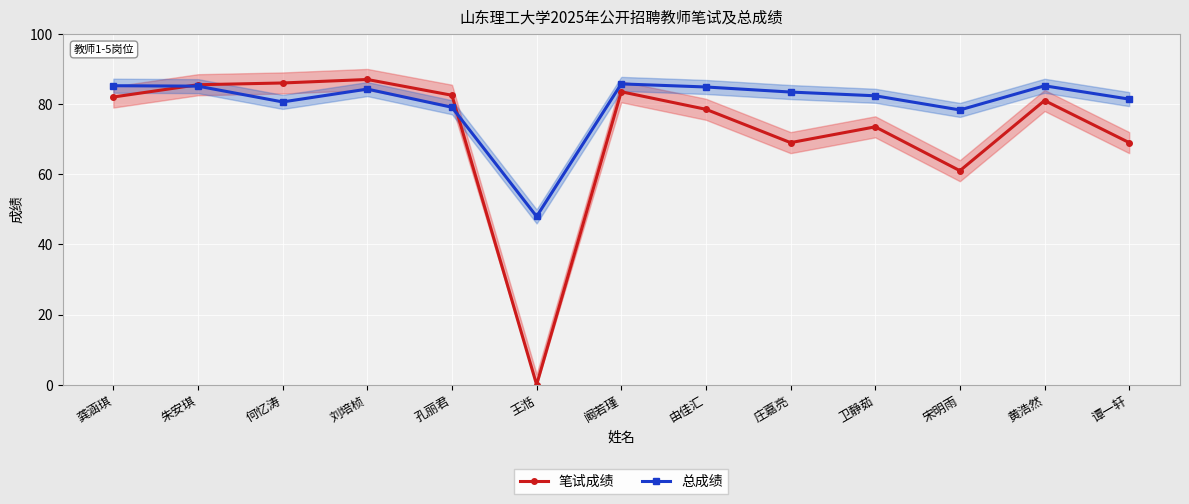

What position from the left is 刘培桢?

4